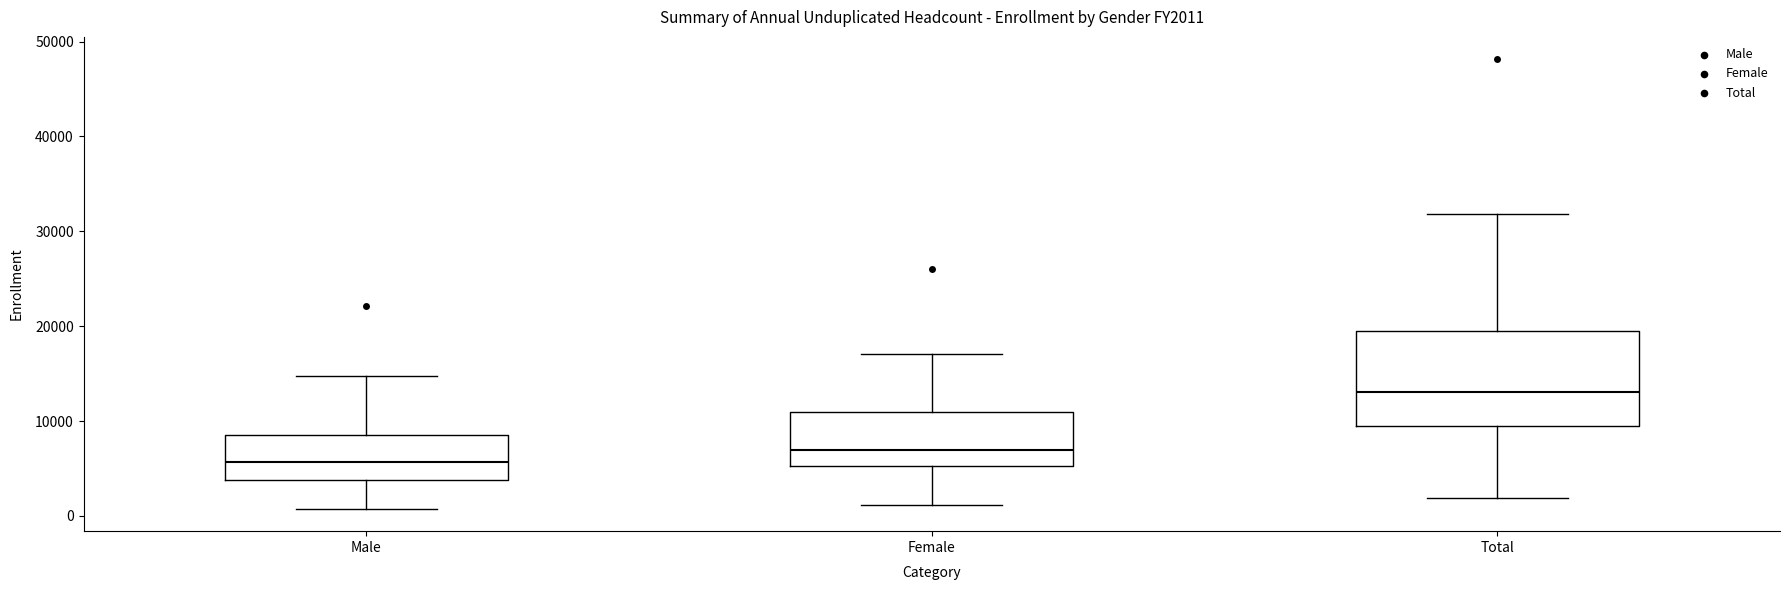

Where is the lower edge of the box for Total on the y-axis? The values are not printed on the chart, so give them approximately, as read against the axis.

9000